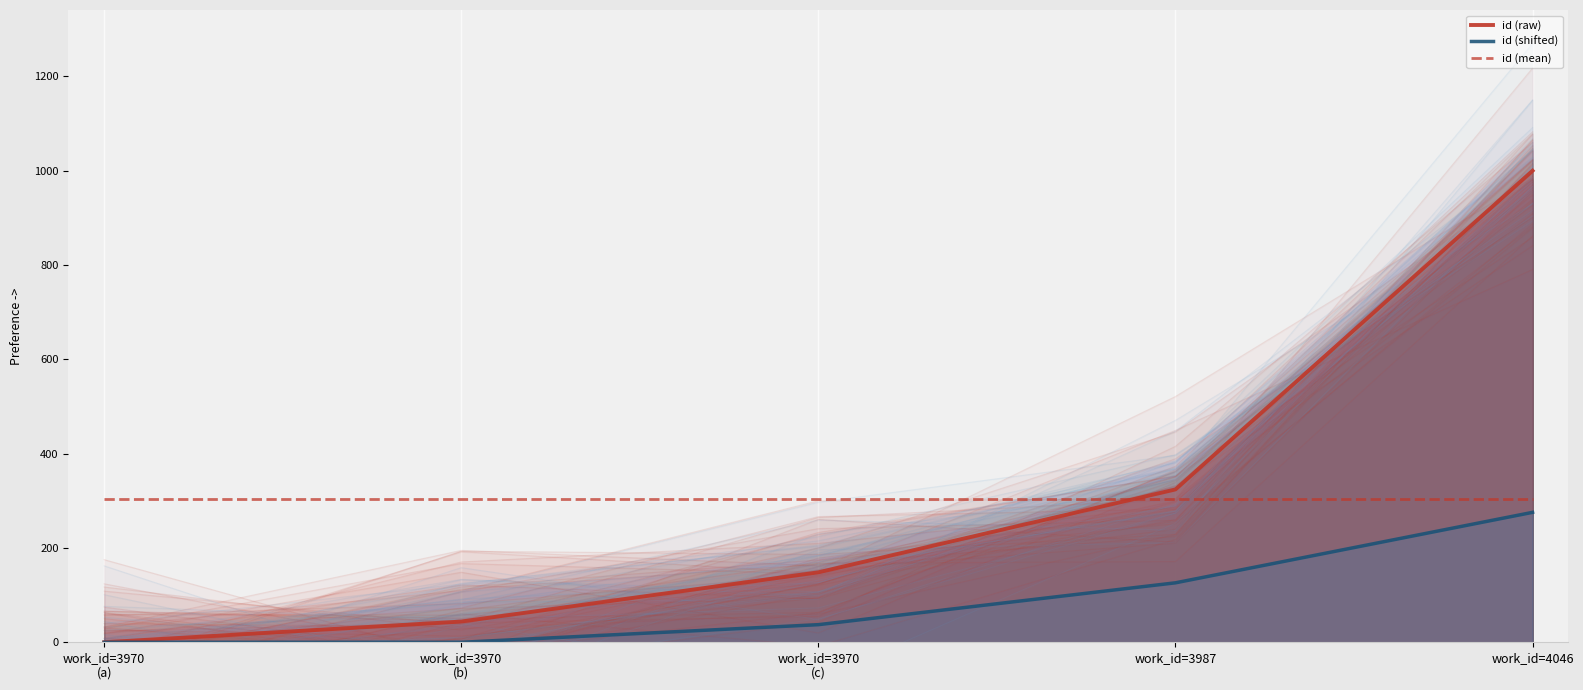

Is it true that id (raw) equals 148.4 at work_id=3970
(c)?

True